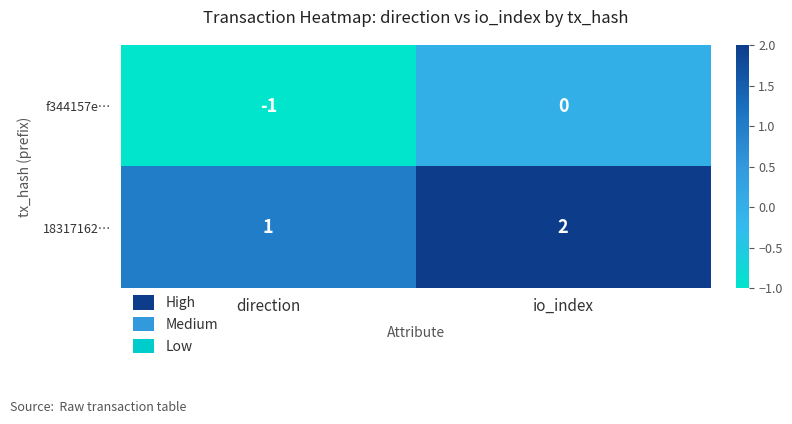

Which category has the highest value across all series?

io_index